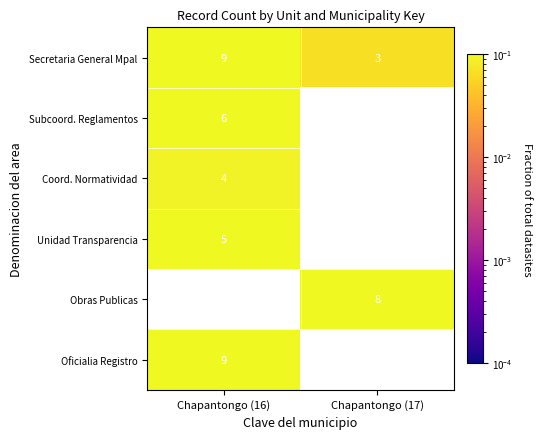

Which has a higher value, Chapantongo (17) or Chapantongo (16)?

Chapantongo (16)